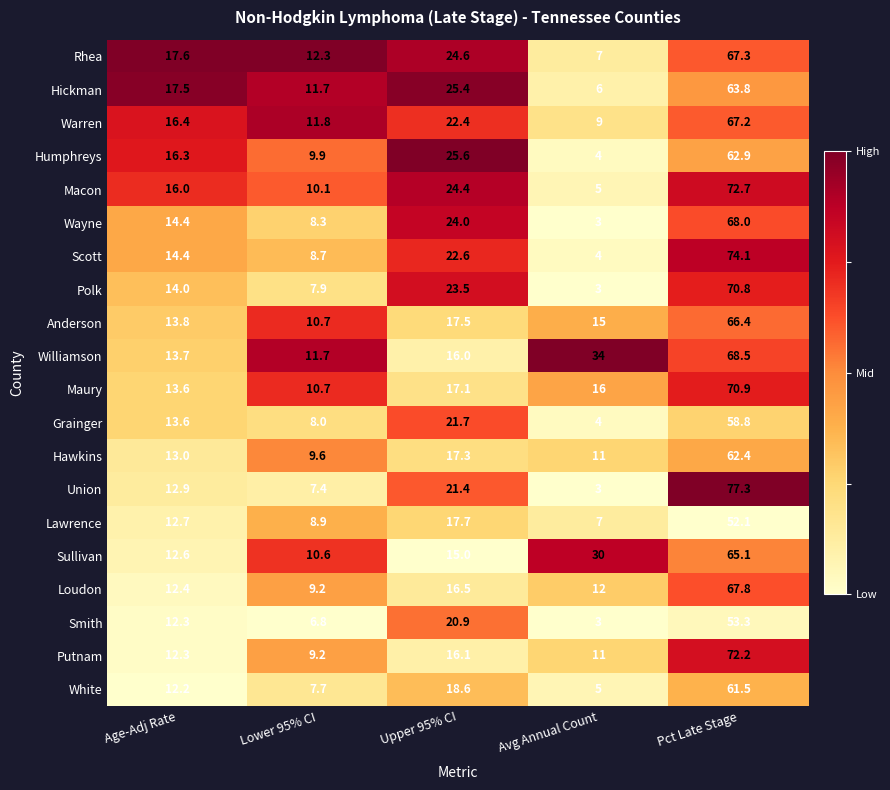

The Rhea series shows 34.3 at Pct Late Stage. True or false?

False